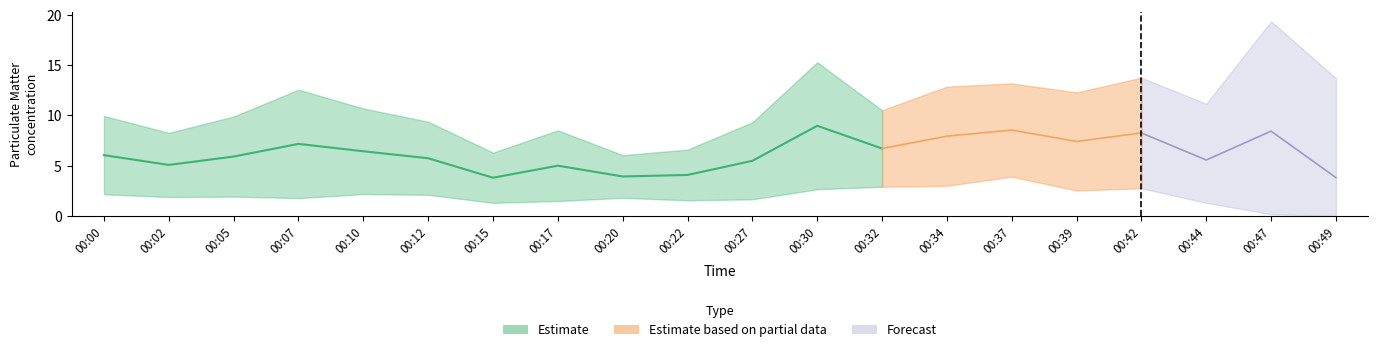

Does the chart display data point markers on the line(s)?

No